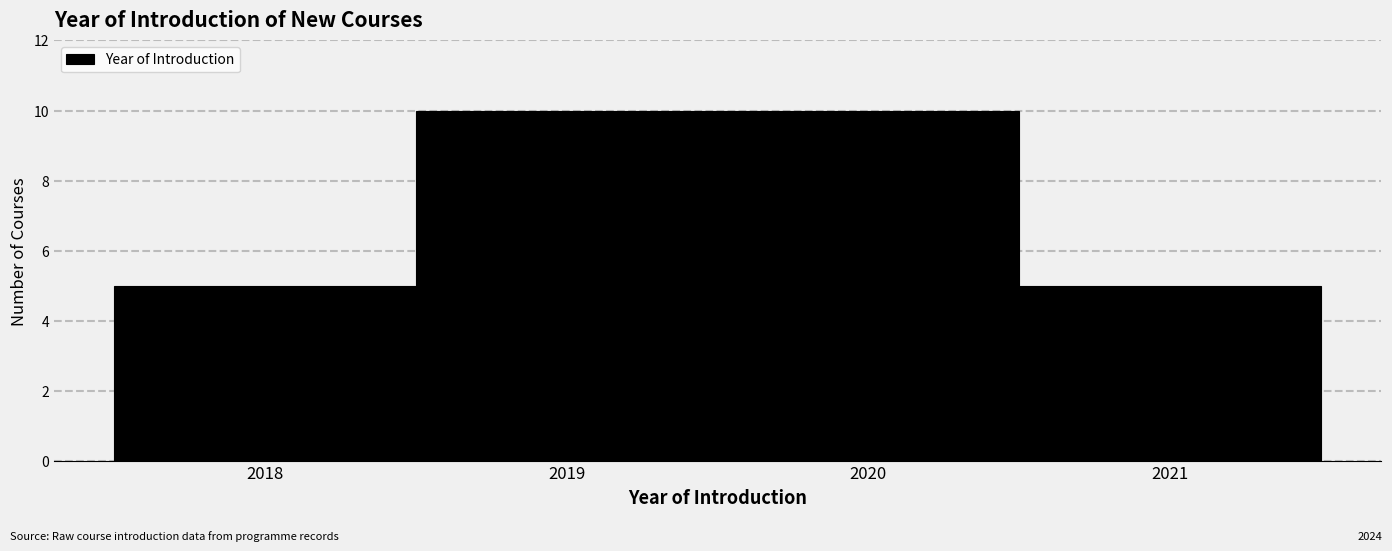

How tall is the bar that spans 2019.5 to 2020.5 on the x-axis? The values are not printed on the chart, so give them approximately, as read against the axis.

10